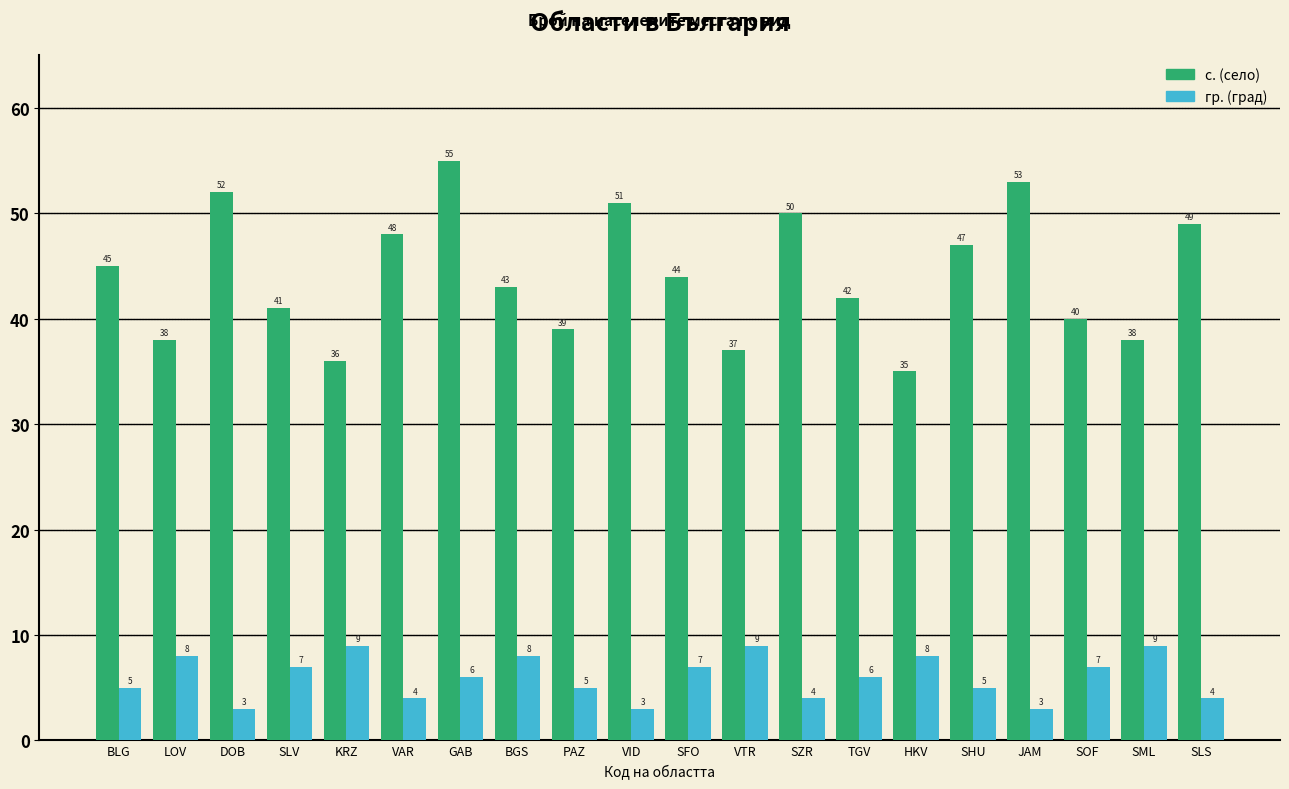

What is the difference between the highest and lowest values at GAB?

49